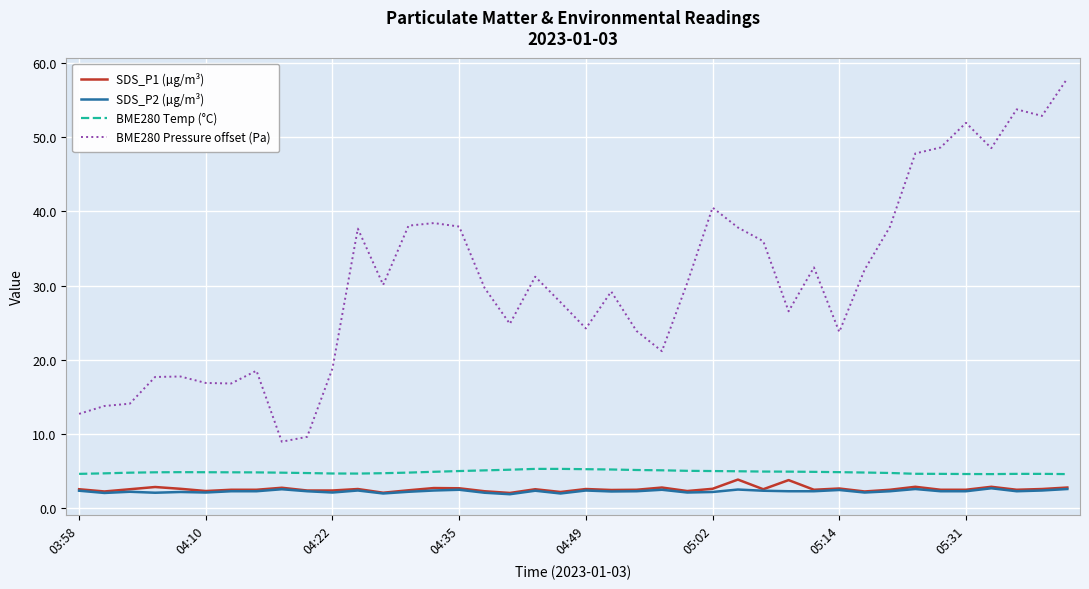

List the series in order of their peak value, lowest first.

SDS_P2 (µg/m³), SDS_P1 (µg/m³), BME280 Temp (°C), BME280 Pressure offset (Pa)